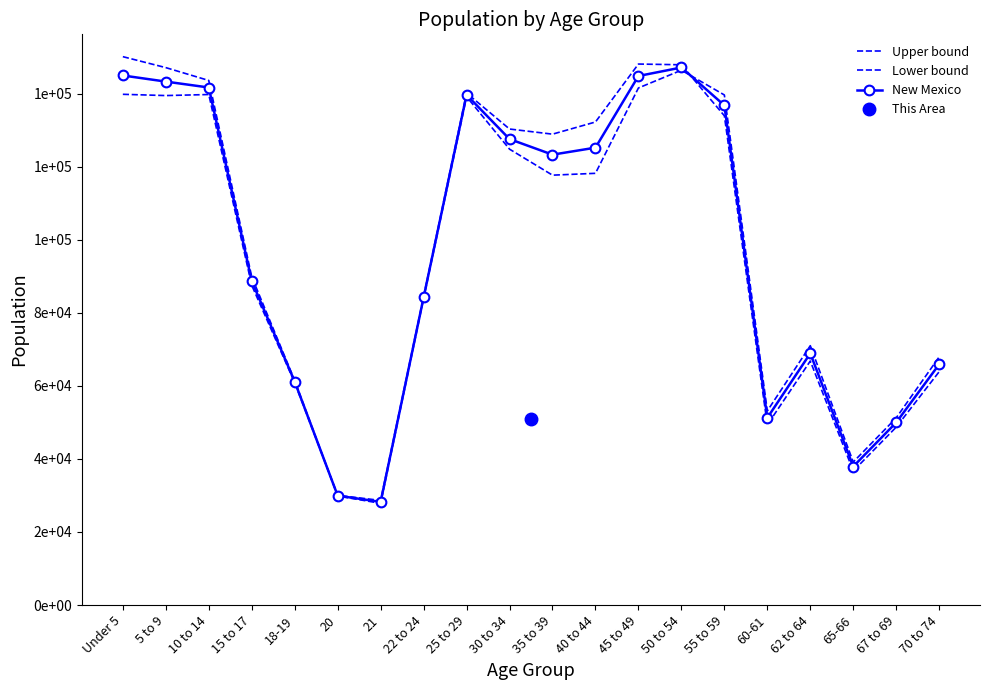

Is it true that New Mexico equals 186797.0 at 35 to 39?

False